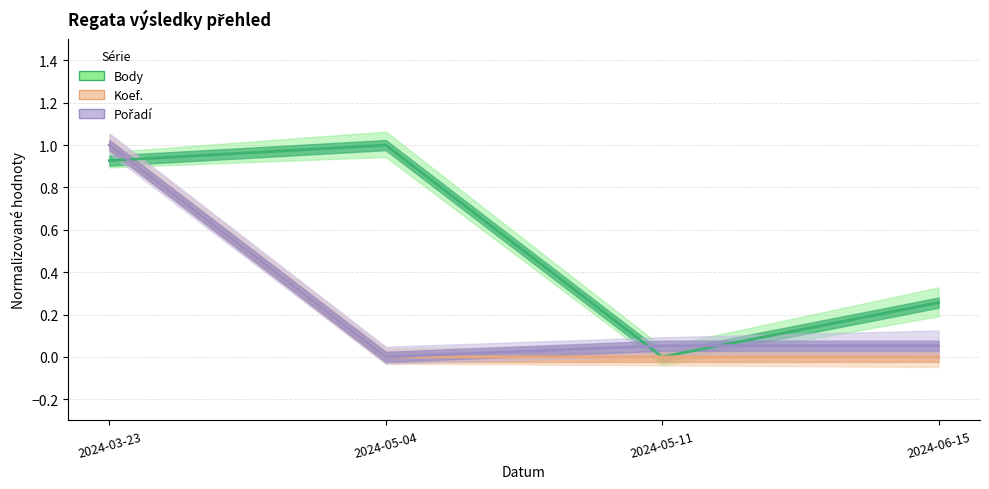

What is the label of the 2nd point from the right?

2024-05-11